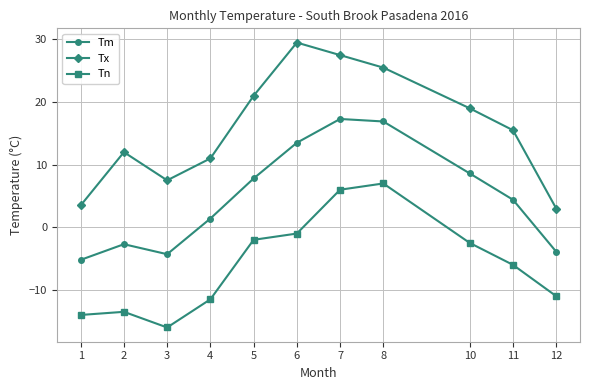

What is the total value across all series at 4?

0.9